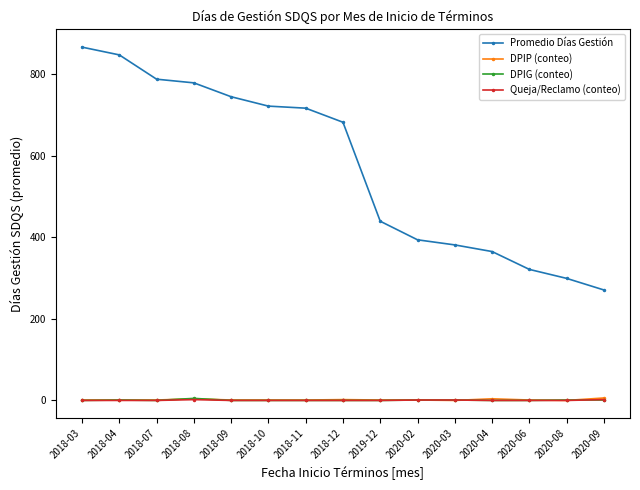

What is the maximum value shown in the chart?

865.5